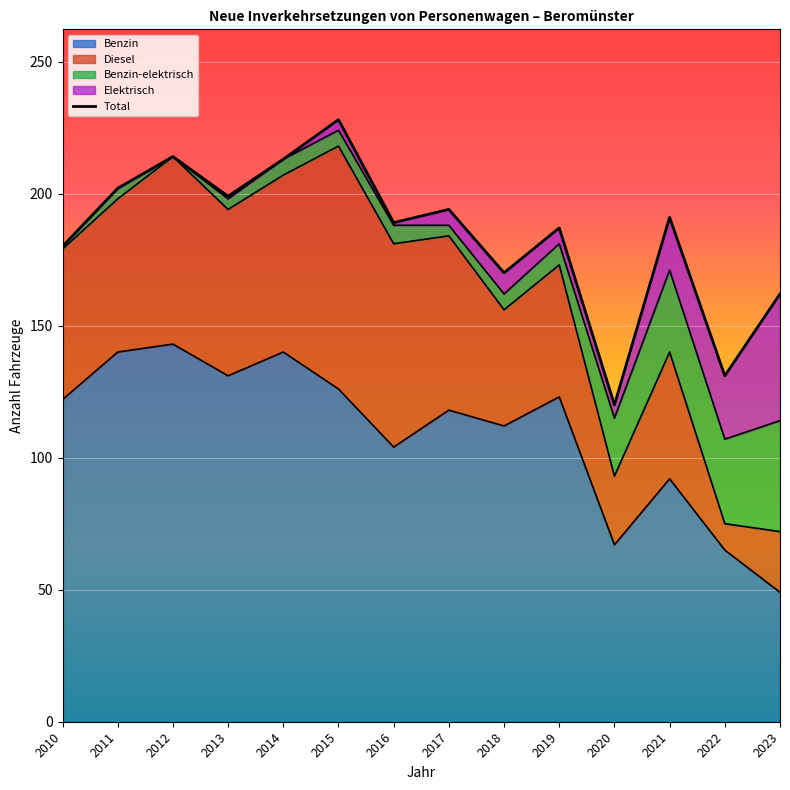

How many data points does each series have?

14